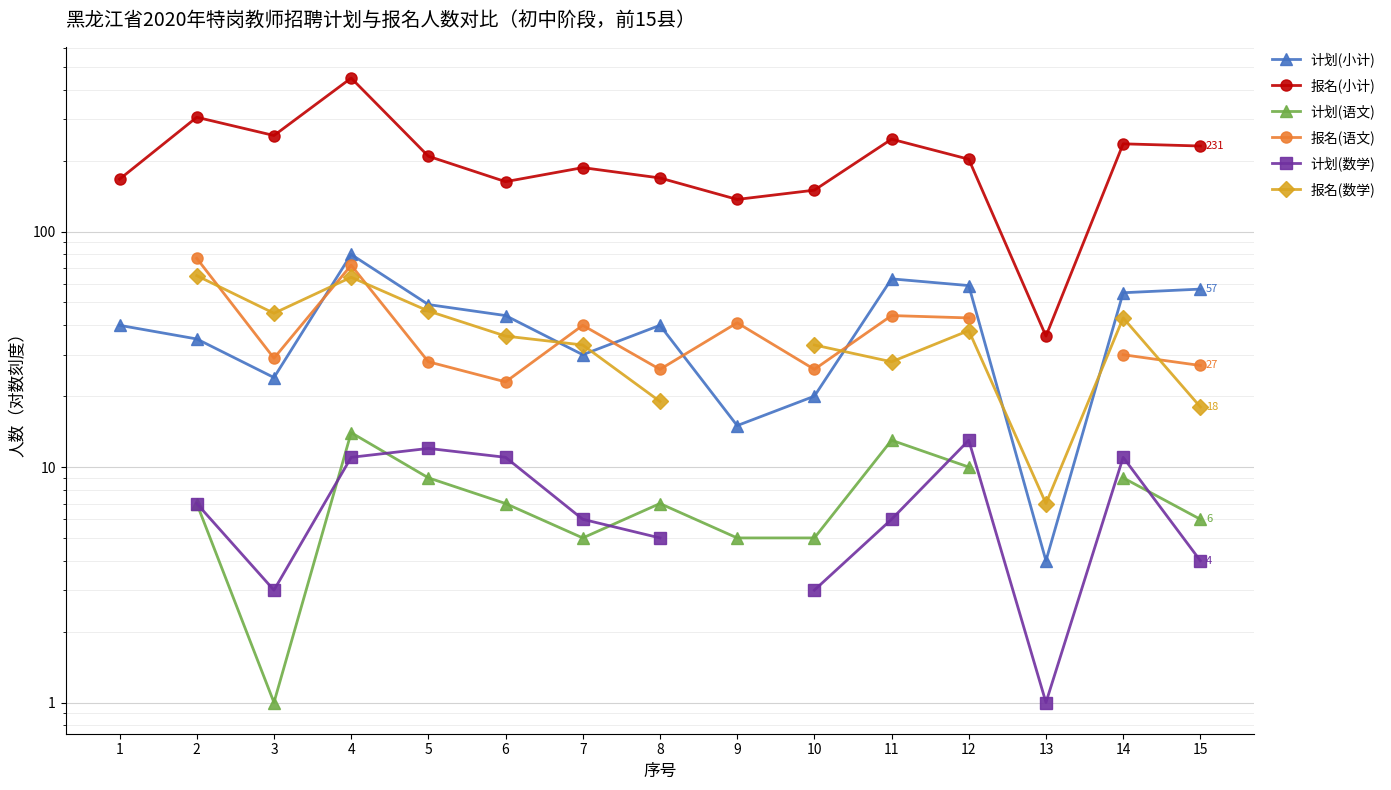

Where is the first local maximum for 报名(小计)?

2